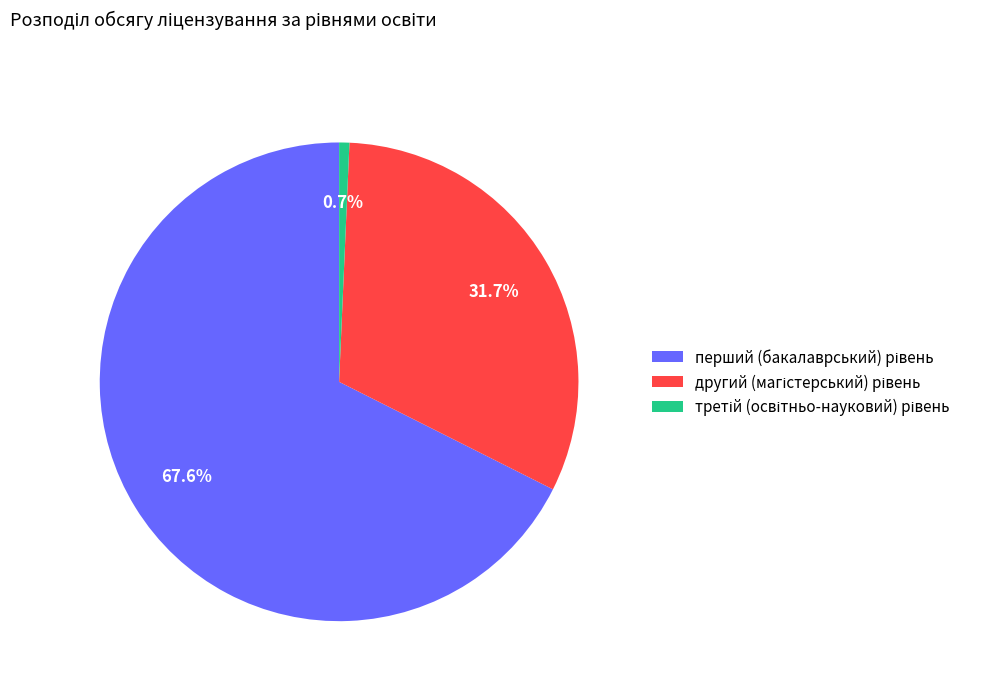

Is there a majority slice in this chart?

Yes